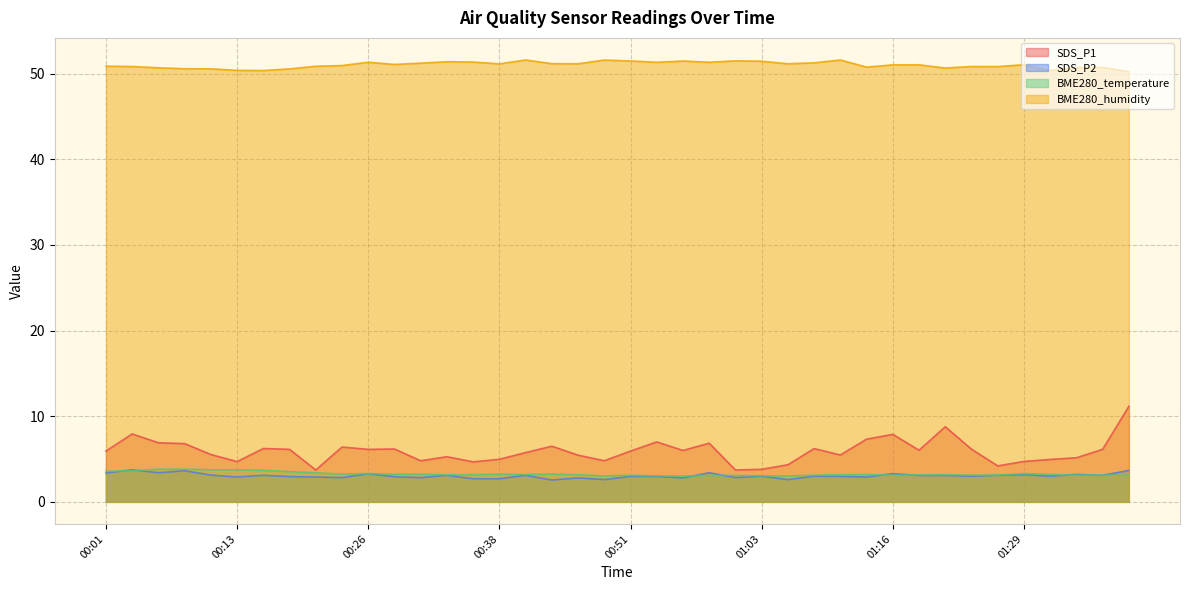

In SDS_P1, how many points are lower than both neighbors (excluding endpoints)?

11